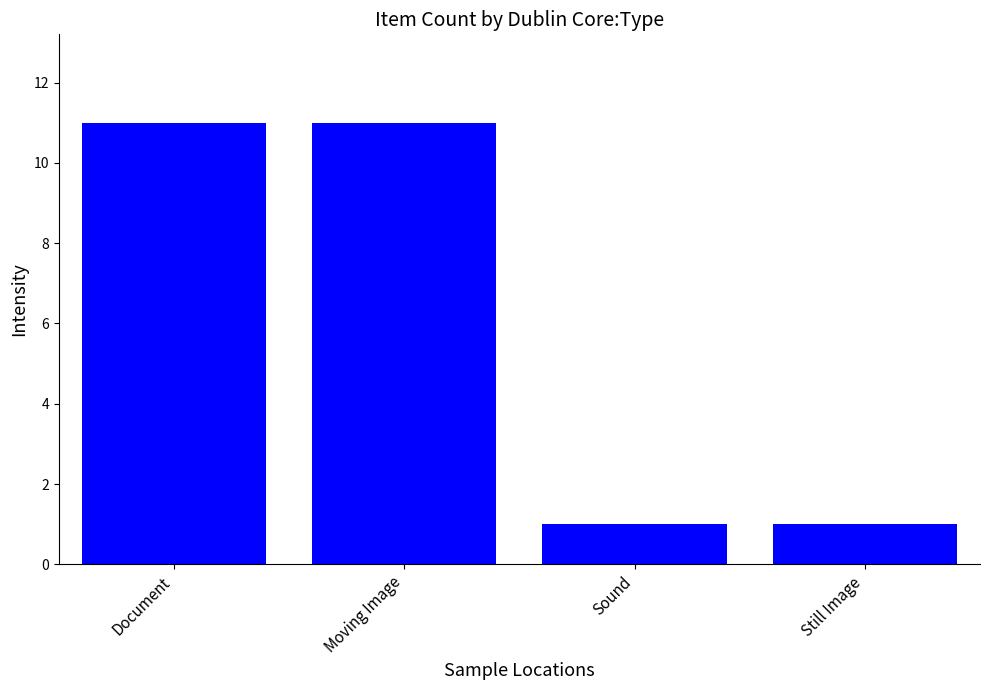

What is the change in value from Document to Still Image?

-10